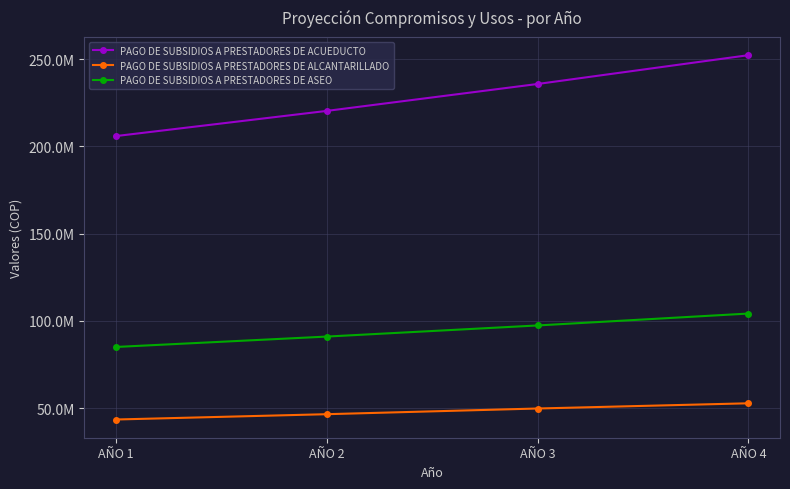

Reading right to left, what are all the values shown in this chart?

PAGO DE SUBSIDIOS A PRESTADORES DE ACUEDUCTO: AÑO 4=252239110	AÑO 3=235737486	AÑO 2=220315407	AÑO 1=205902250
PAGO DE SUBSIDIOS A PRESTADORES DE ALCANTARILLADO: AÑO 4=52783763	AÑO 3=49797909	AÑO 2=46540102	AÑO 1=43495423
PAGO DE SUBSIDIOS A PRESTADORES DE ASEO: AÑO 4=104202673	AÑO 3=97385676	AÑO 2=91014650	AÑO 1=85060421